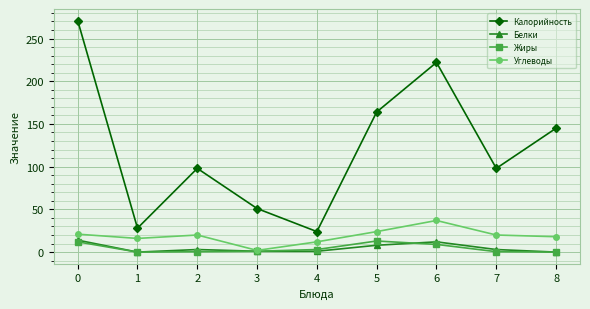

What is the value of the Калорийность point at the 3rd from the left?

98.0